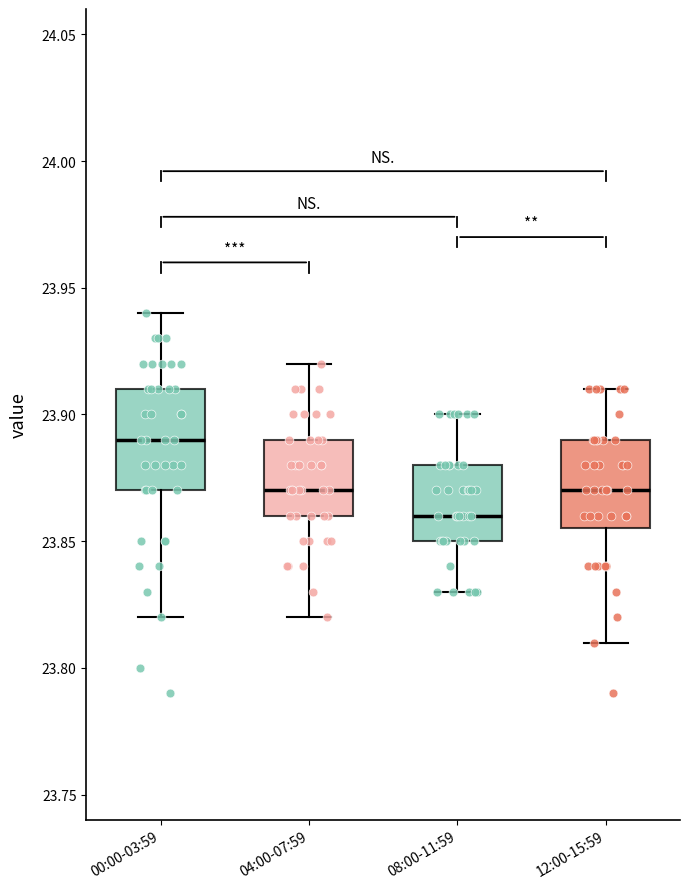

Reading left to right, read every box against the y-axis: the position of its median line, the range the box covers, and the ends of its whiskers. The values are not printed on the chart, so give them approximately, as read against the axis.

00:00-03:59: median 23.890, box 23.870 to 23.910, whiskers 23.820 to 23.940
04:00-07:59: median 23.870, box 23.860 to 23.890, whiskers 23.820 to 23.920
08:00-11:59: median 23.860, box 23.850 to 23.880, whiskers 23.830 to 23.900
12:00-15:59: median 23.870, box 23.855 to 23.890, whiskers 23.810 to 23.910